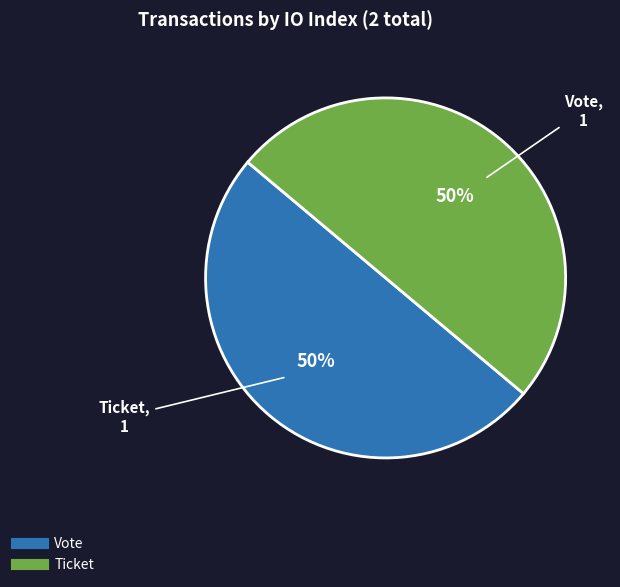

To the nearest percent, what is the average slice percentage?

50%